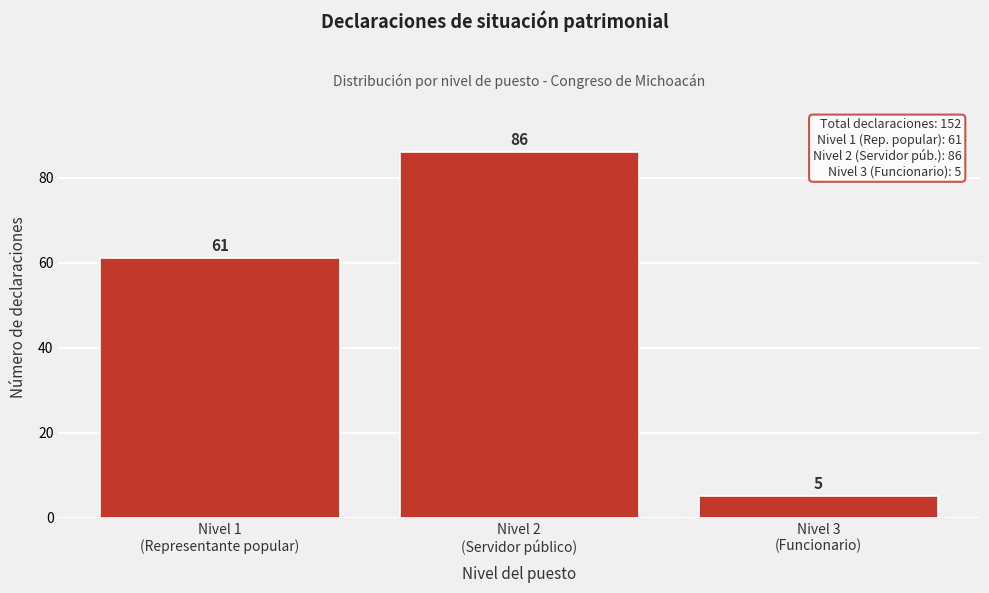

Reading right to left, list all the values displayed in this chart.

5	86	61